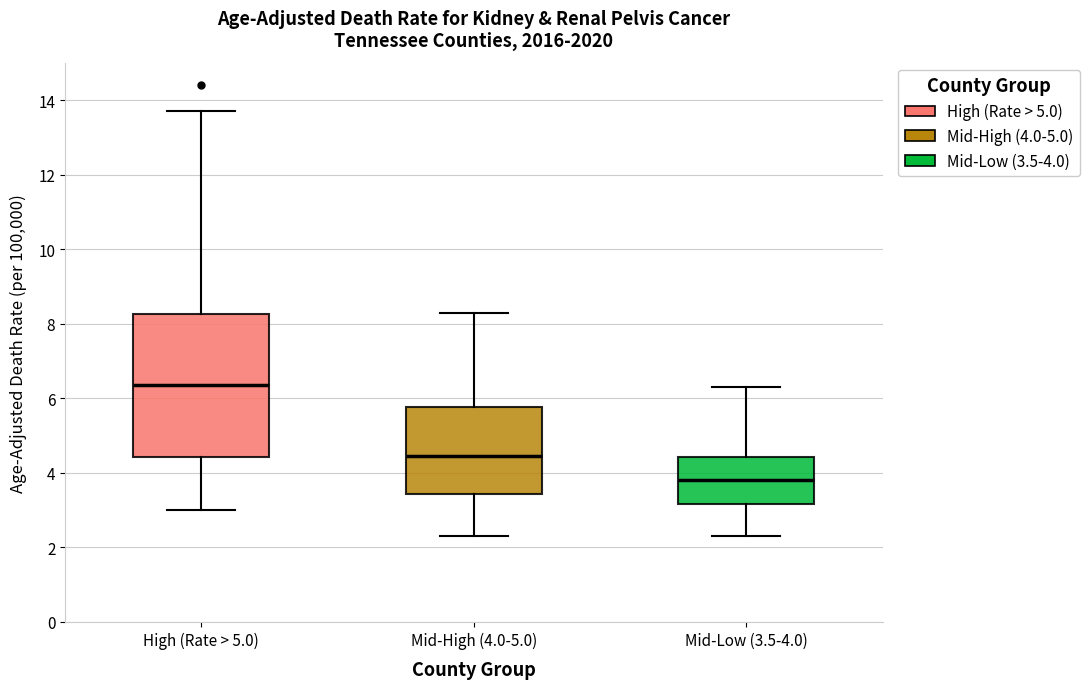

Which box has the lowest median line?

Mid-Low (3.5-4.0)